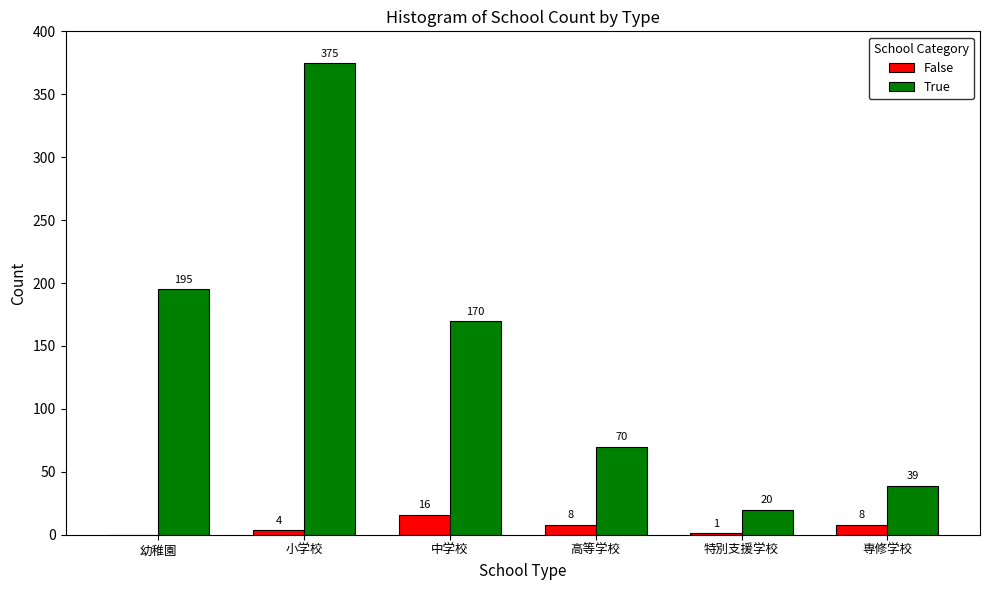

Is the value of False at 特別支援学校 greater than the value of True at 小学校?

No